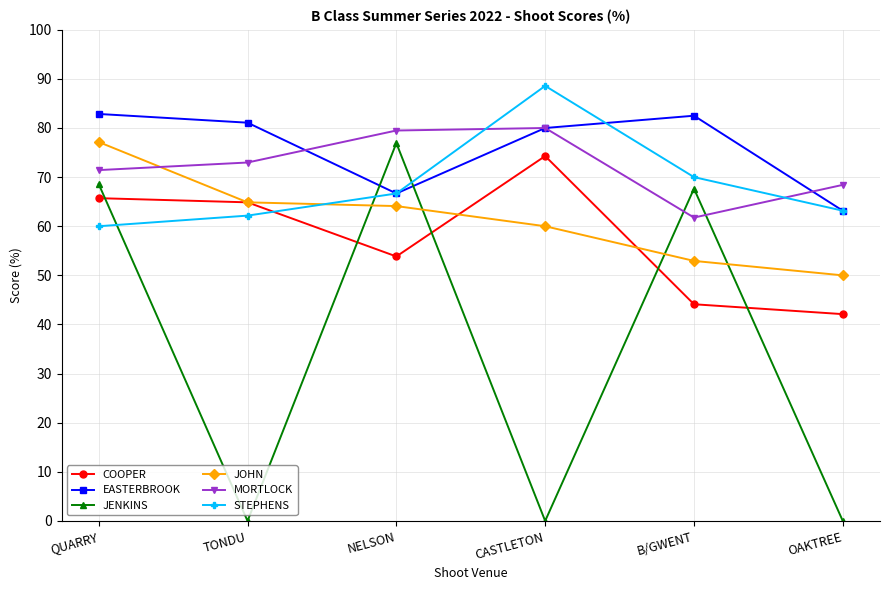

Between which two adjacent categories do COOPER and JENKINS first intersect?

QUARRY and TONDU